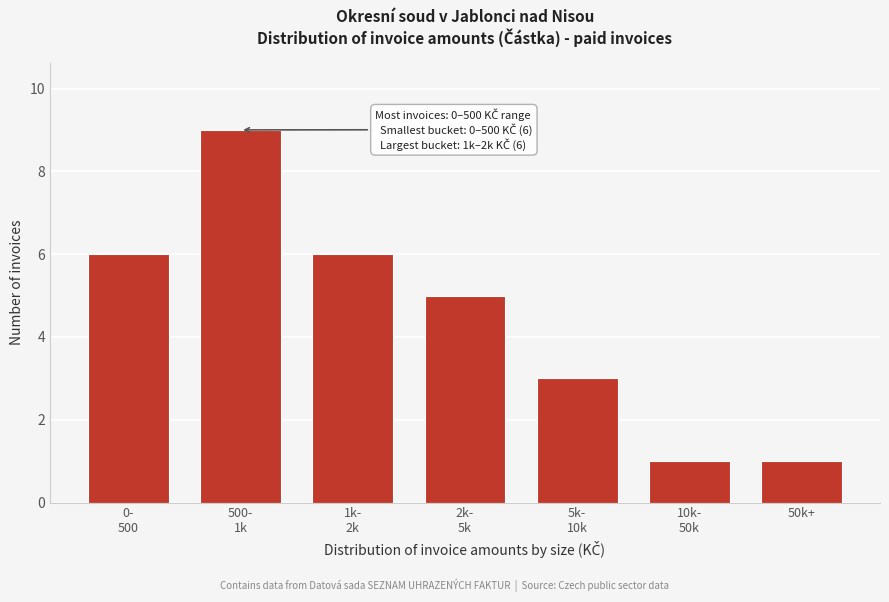

Reading right to left, what are all the values shown in this chart?

1	1	3	5	6	9	6